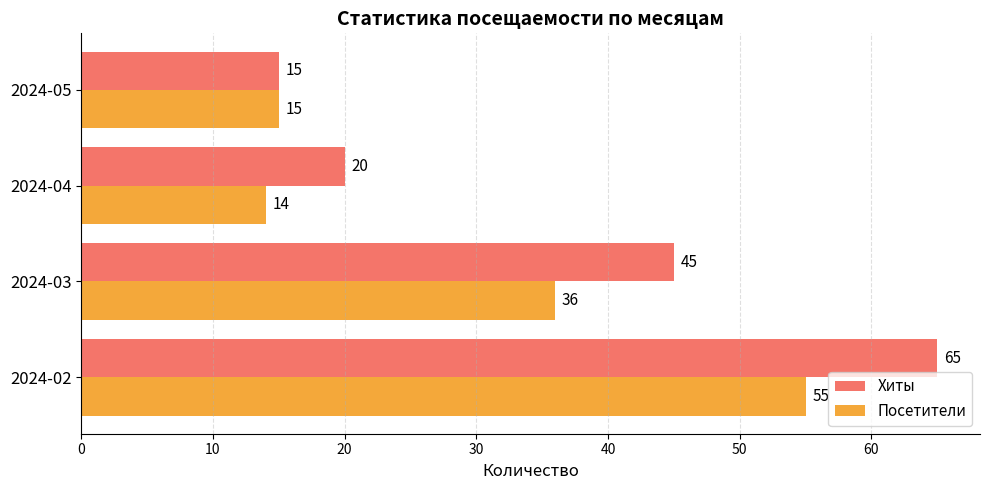

The Хиты series shows 9 at 2024-05. True or false?

False